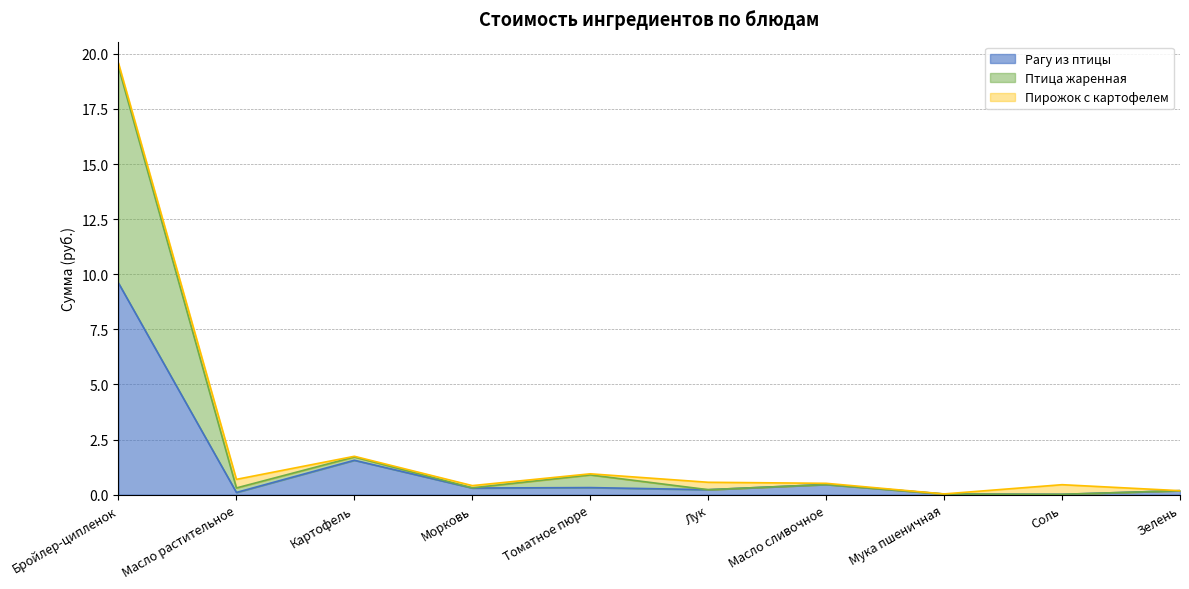

How many data points does each series have?

10